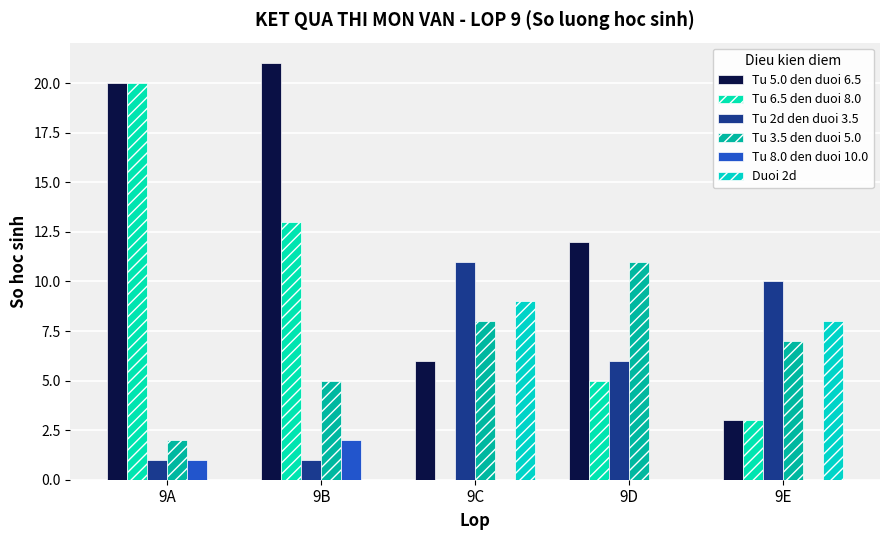

True or false: Tu 6.5 den duoi 8.0 has a value of 13 at 9B.

True